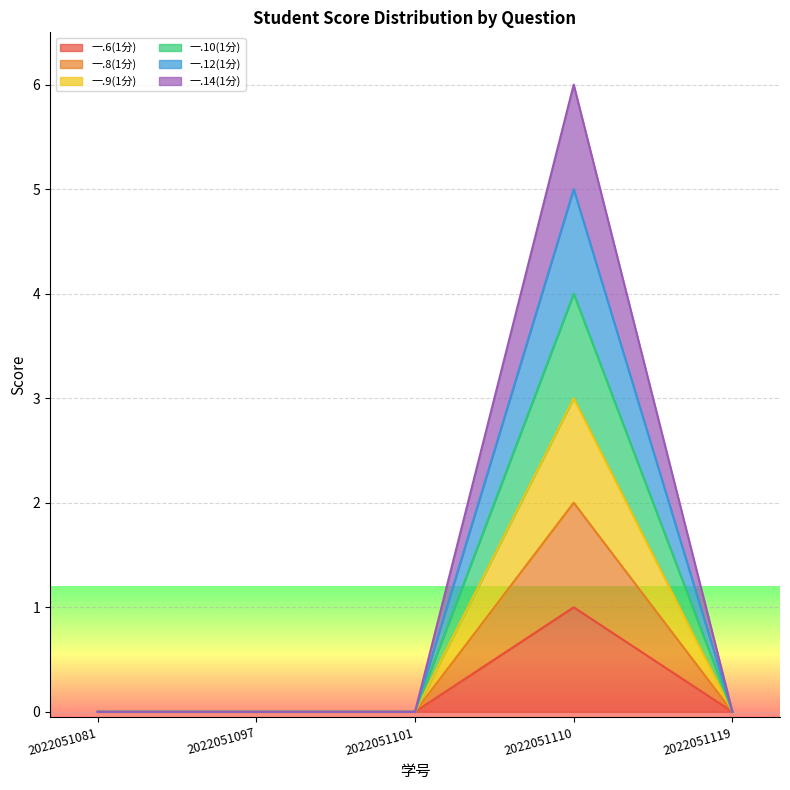

True or false: 一.12(1分) has more than 0 points higher than both neighbors.

True